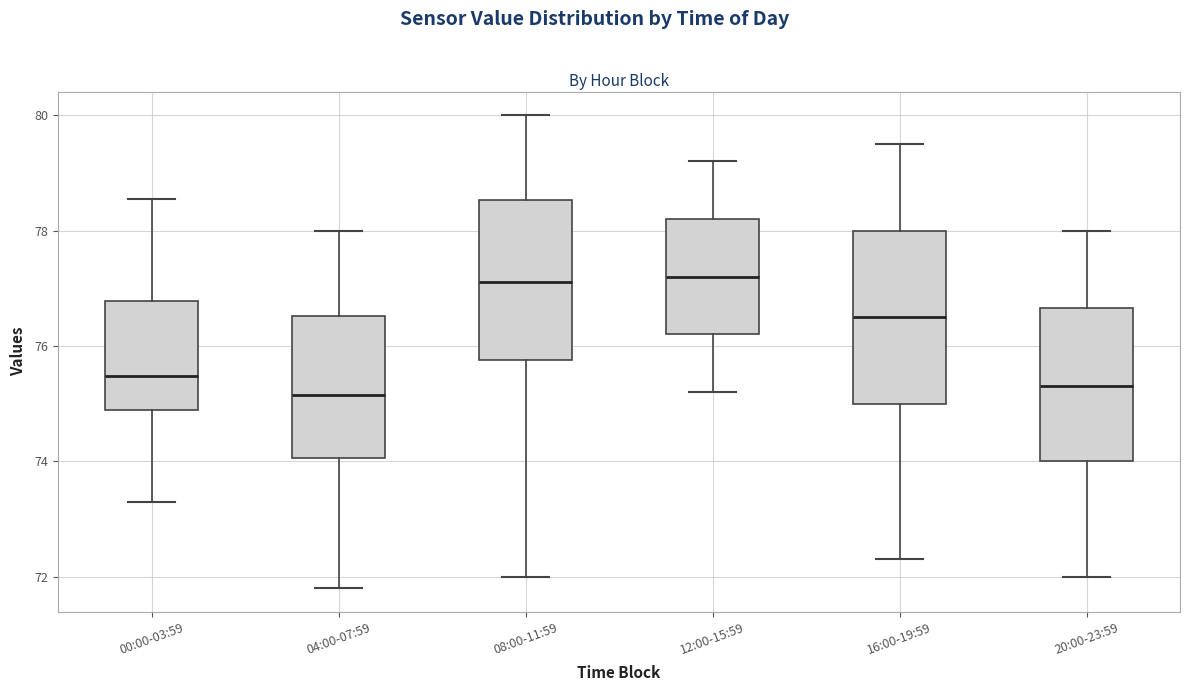

Where does the lower whisker of the box for 16:00-19:59 end on the y-axis? The values are not printed on the chart, so give them approximately, as read against the axis.

72.4